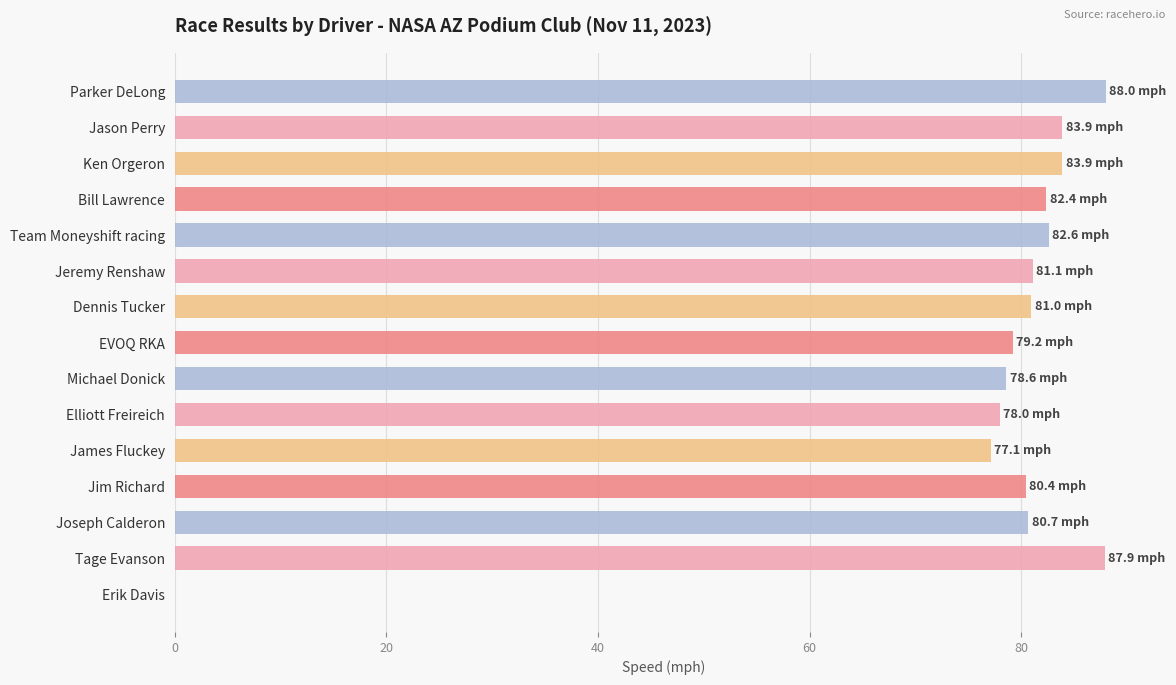

What is the maximum value shown in the chart?

88.0